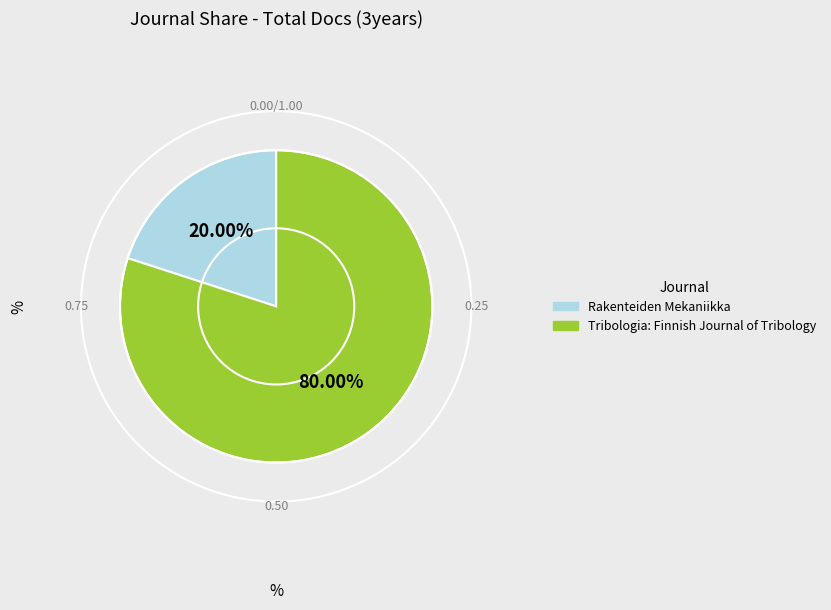

Rank the categories by value from lowest to highest.

Rakenteiden Mekaniikka, Tribologia: Finnish Journal of Tribology